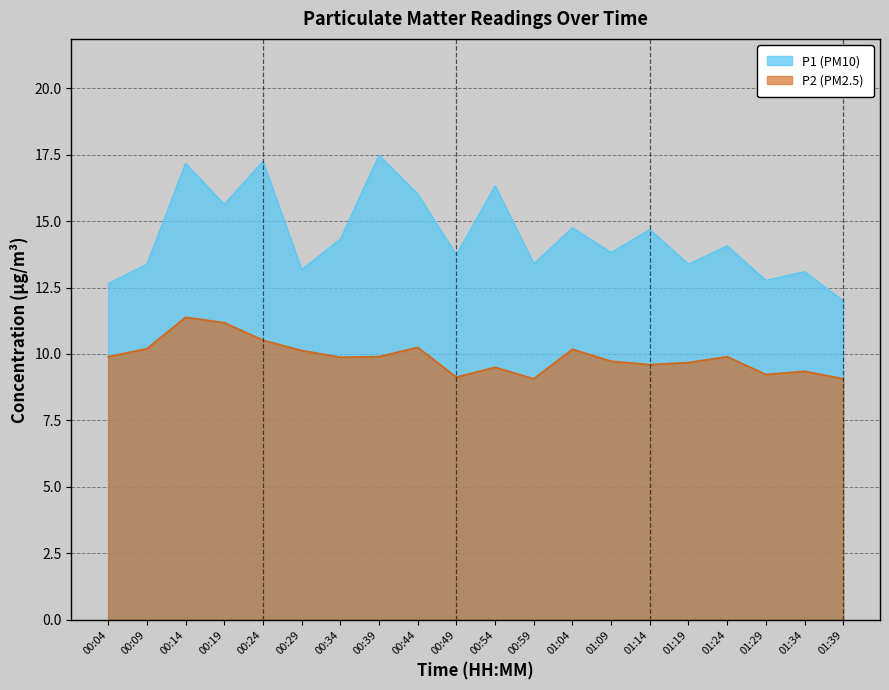

What is the difference between the maximum and minimum values in the P1 series?

5.5